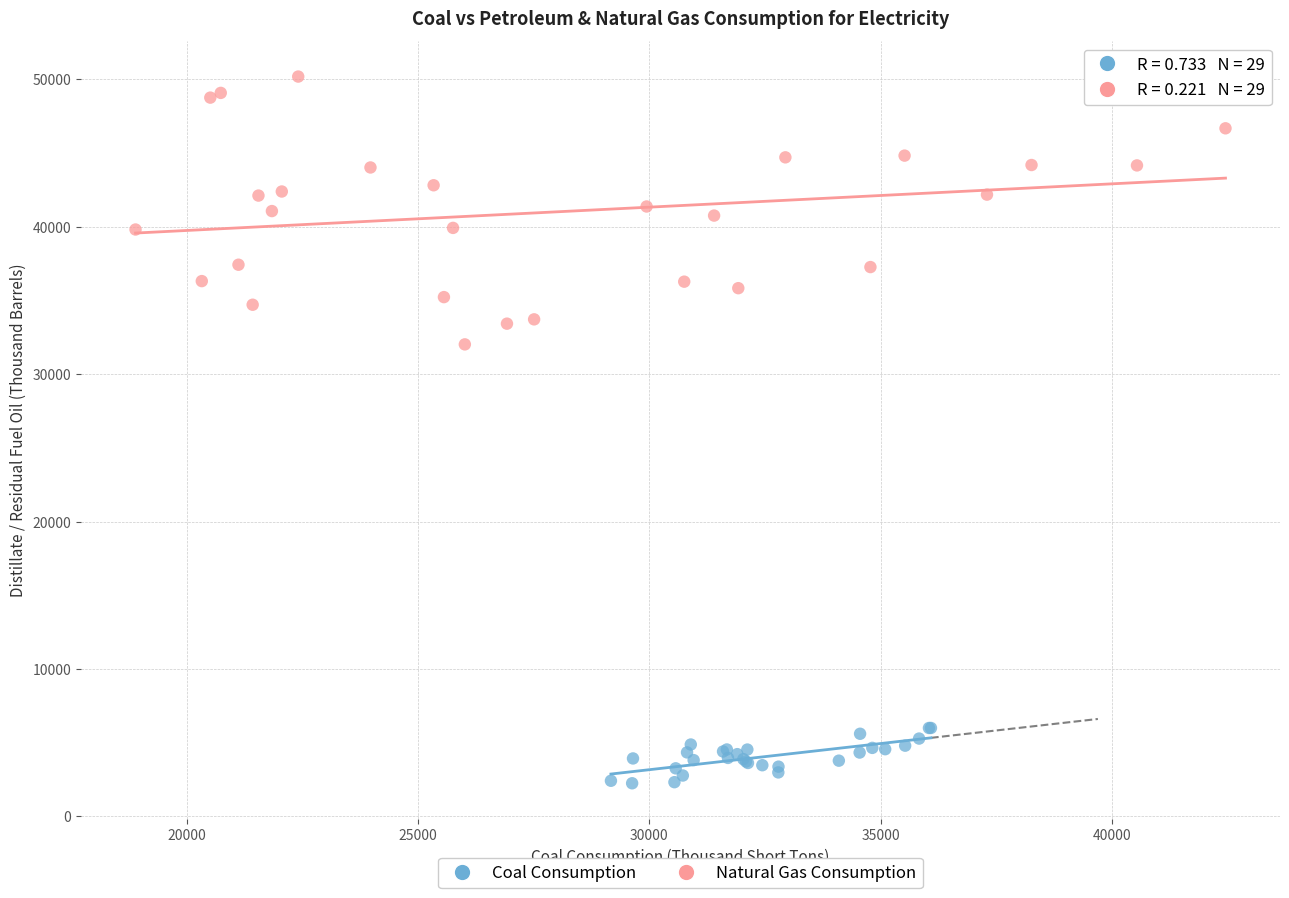

Which series has the largest Y range (max minus min)?

Natural Gas Consumption